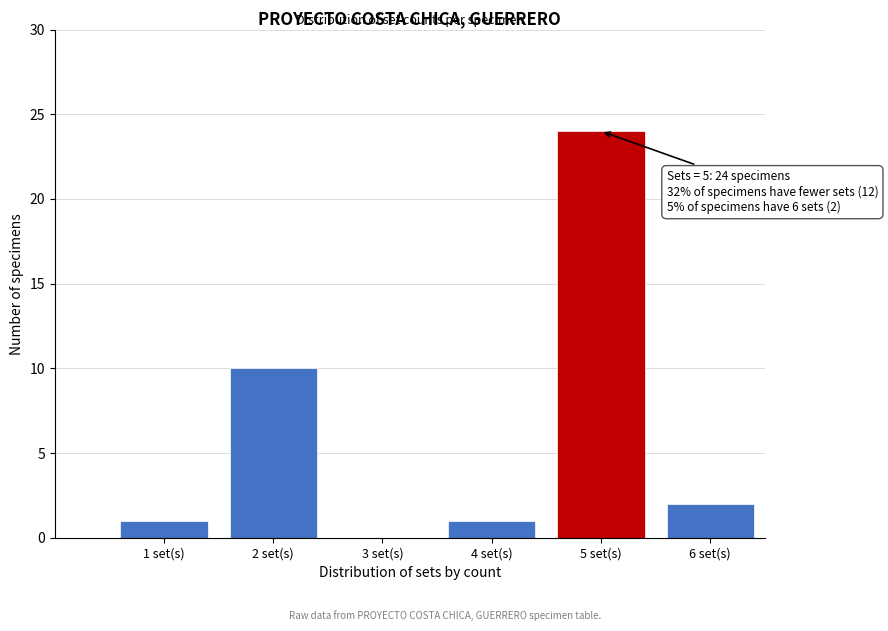

Reading left to right, extract all data points from this chart.

1 set(s)=1	2 set(s)=10	3 set(s)=0	4 set(s)=1	5 set(s)=24	6 set(s)=2